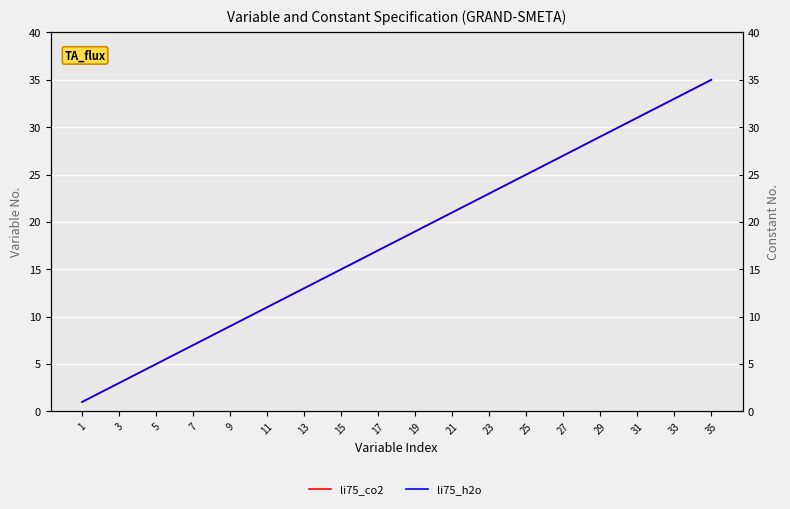

What are all the series names shown in the legend?

li75_co2, li75_h2o